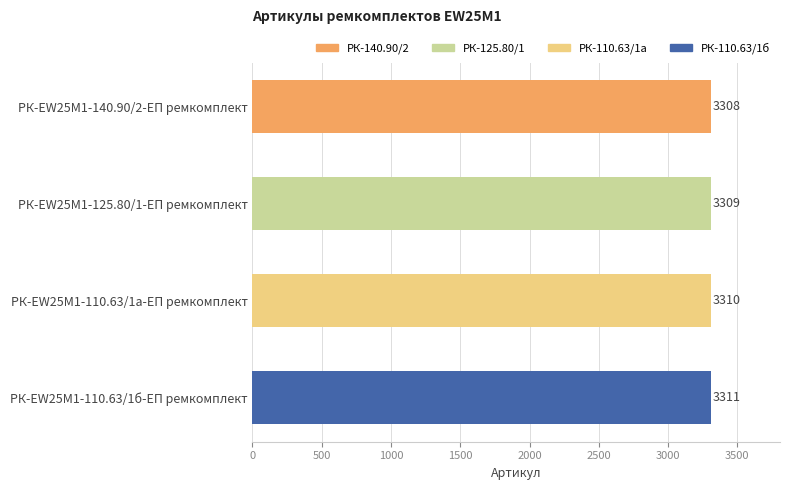

The value at РК-EW25M1-110.63/1а-ЕП ремкомплект is 4986. True or false?

False